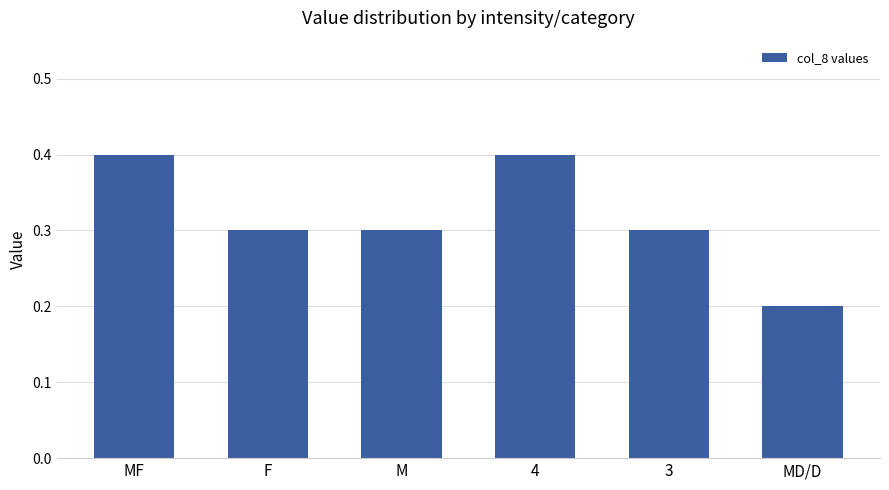

Which label corresponds to the smallest value in the chart?

MD/D